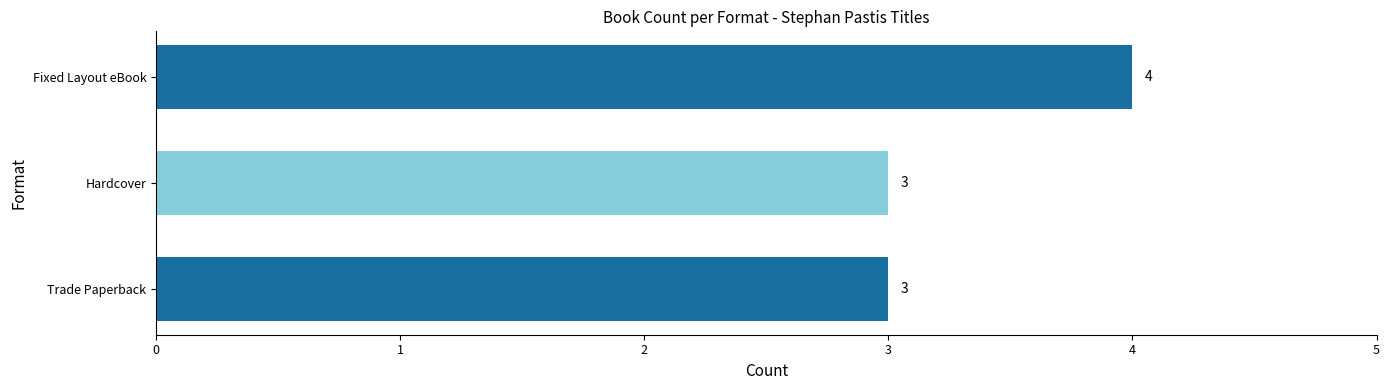

Reading bottom to top, what are all the values shown in this chart?

Trade Paperback=3	Hardcover=3	Fixed Layout eBook=4